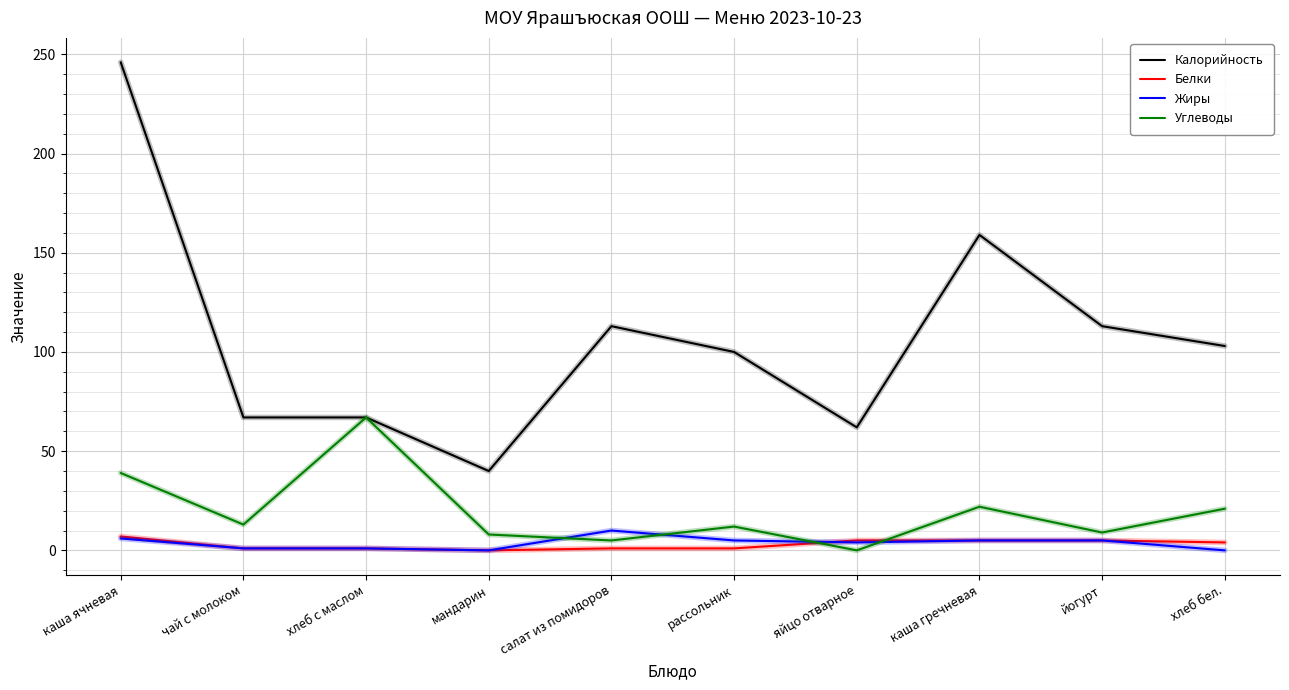

What is the greatest value displayed?

246